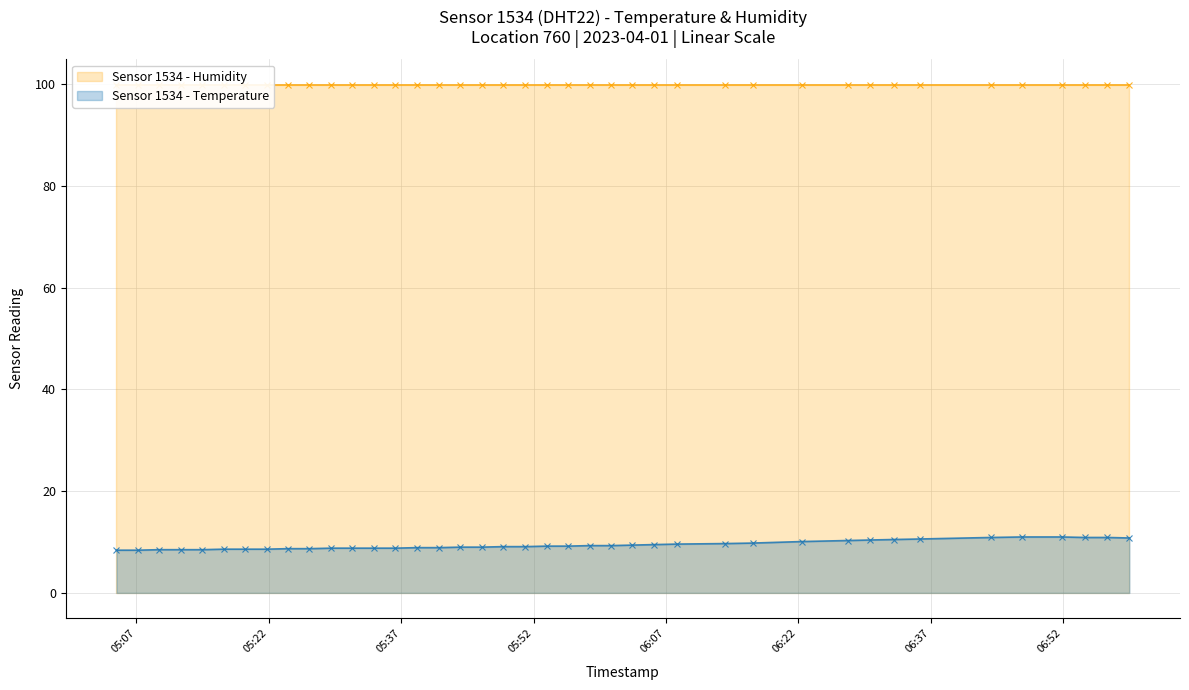

What is the change in value from 2023-04-01T05:36:21 to 2023-04-01T05:38:47?

+0.1